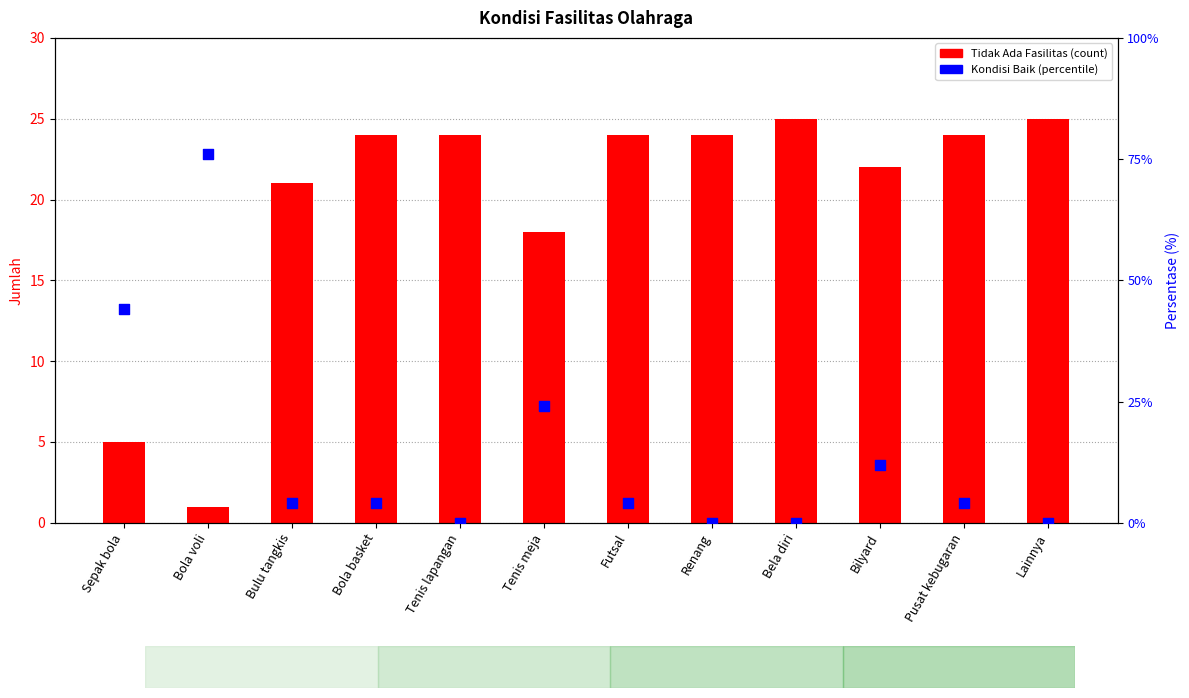

Is the value of Tidak Ada Fasilitas at Bilyard greater than the value of Kondisi Baik (%) at Bilyard?

Yes